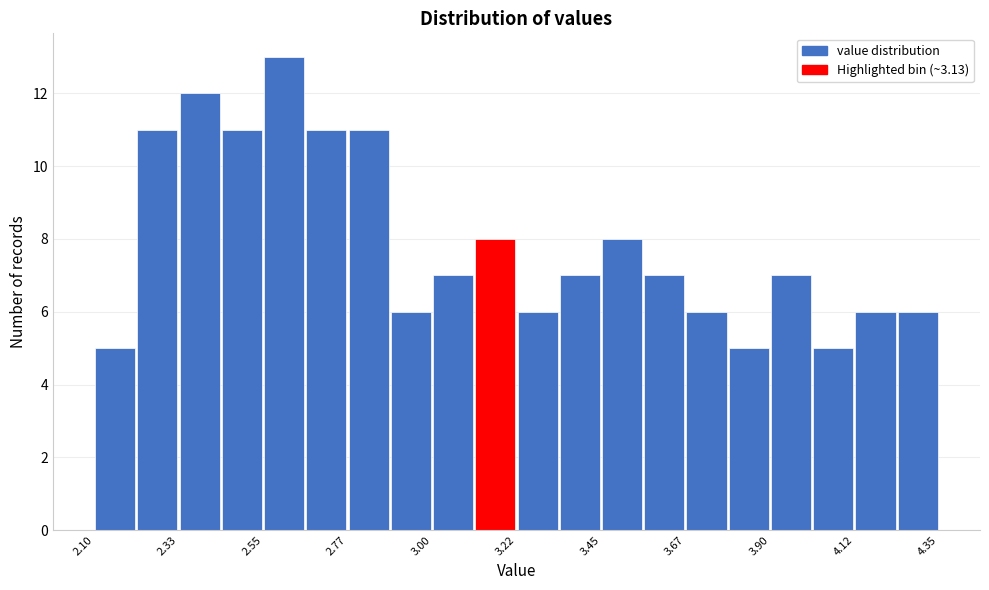

Read against the x-axis, roughly where is the centre of the tallest bar?

2.60